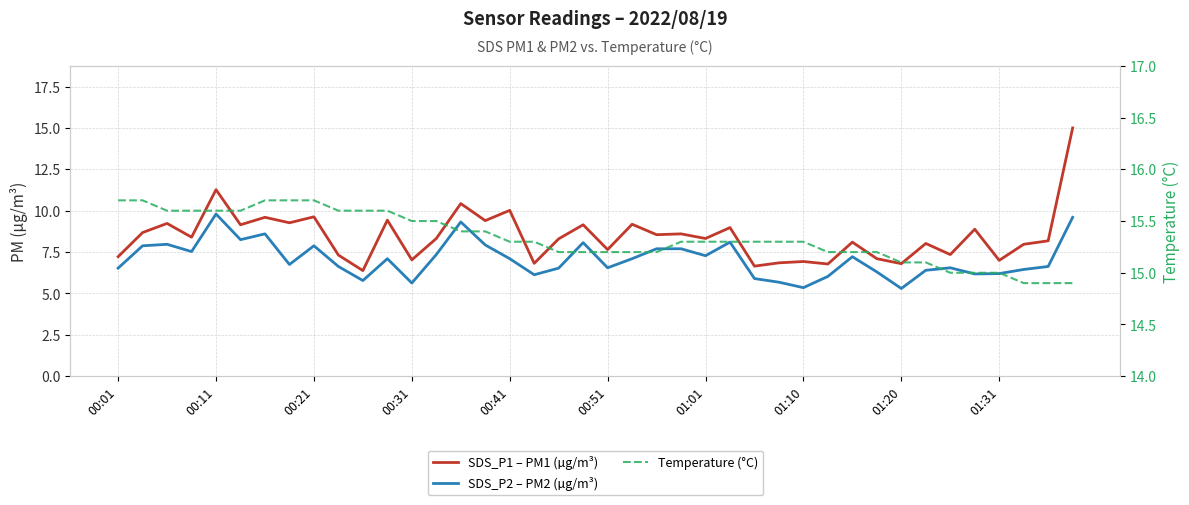

What is the approximate value of SDS_P1 – PM1 (µg/m³) at 21?

9.2